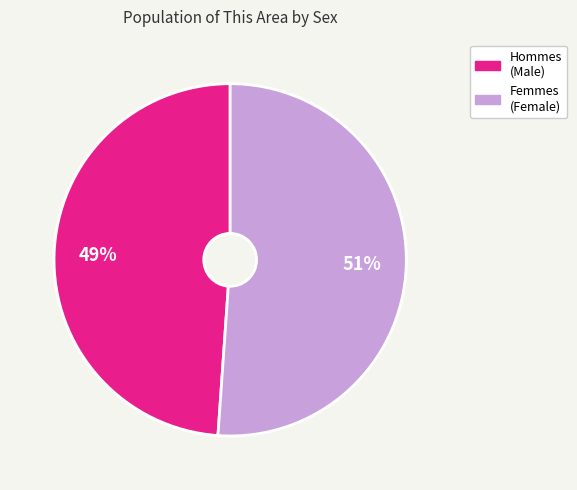

Is there a majority slice in this chart?

Yes